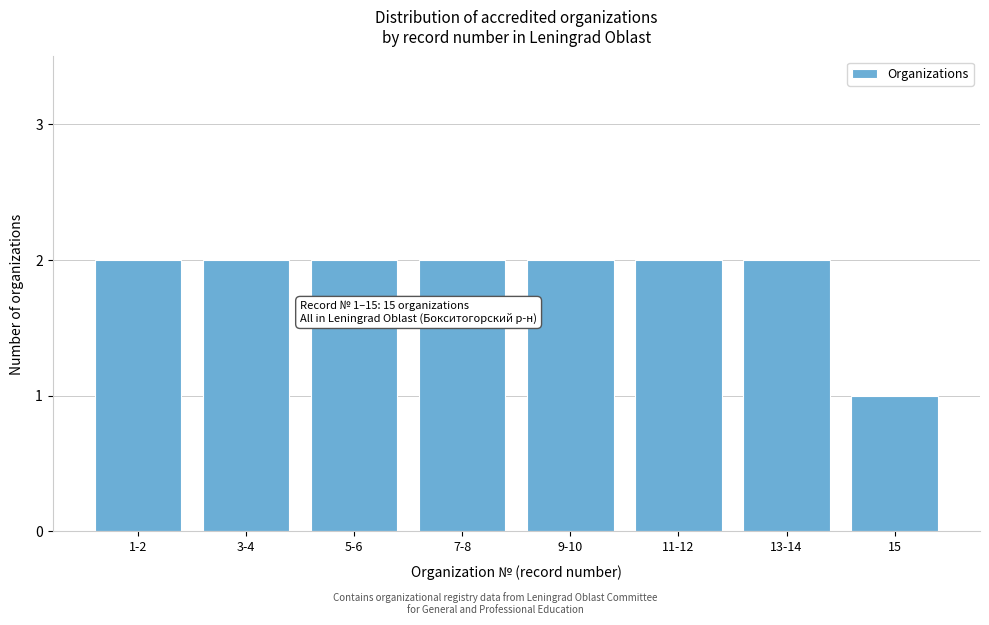

Reading left to right, what are all the values shown in this chart?

2	2	2	2	2	2	2	1